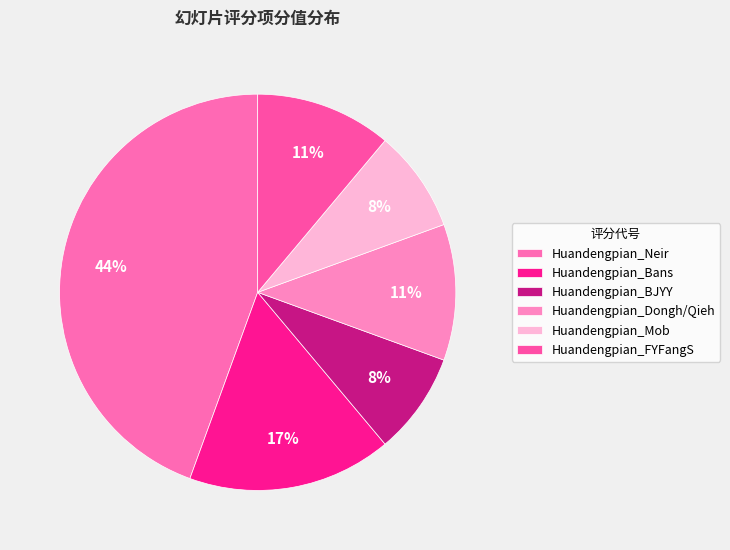

Does any single category account for the majority?

No